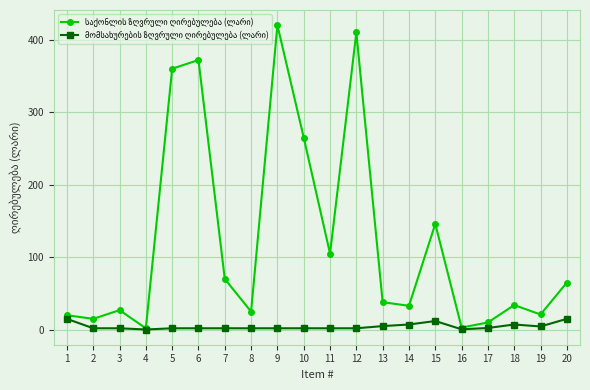

What is the total value across all series at 1?

35.0